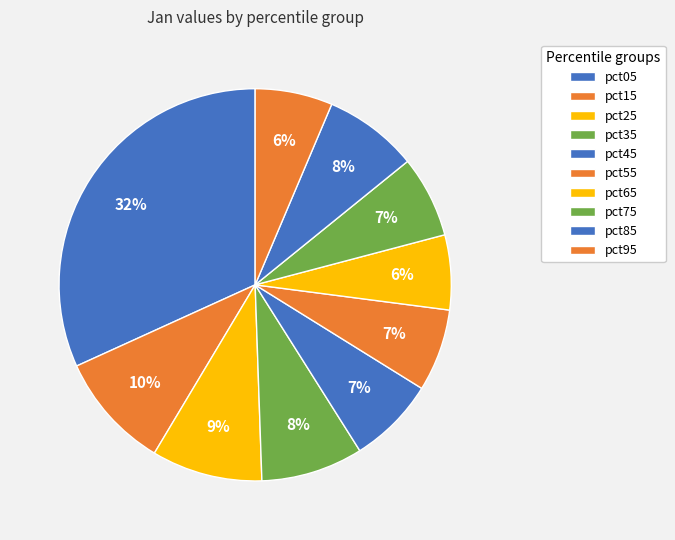

Is there a majority slice in this chart?

No